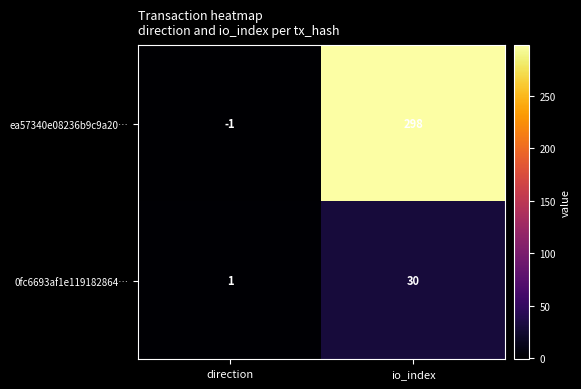

What is the minimum value shown in the chart?

-1